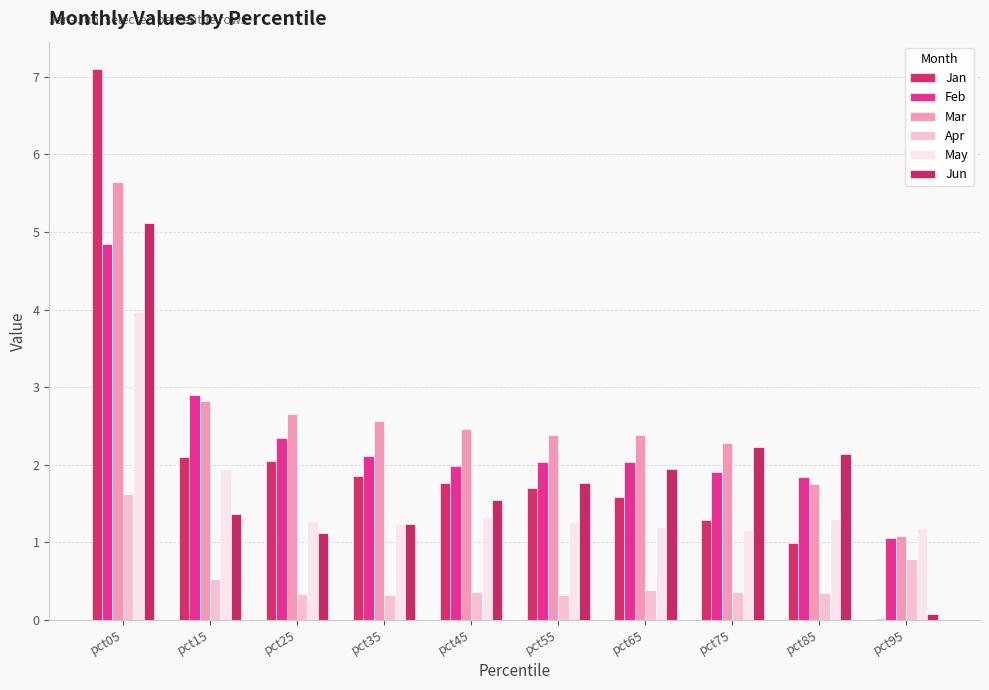

Is it true that Jun equals 1.4 at pct15?

True